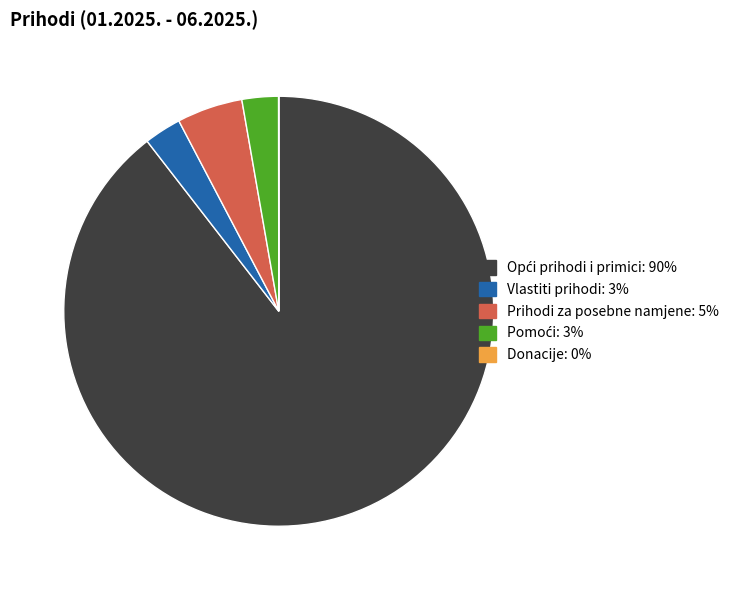

Is Vlastiti prihodi the majority of the pie?

No